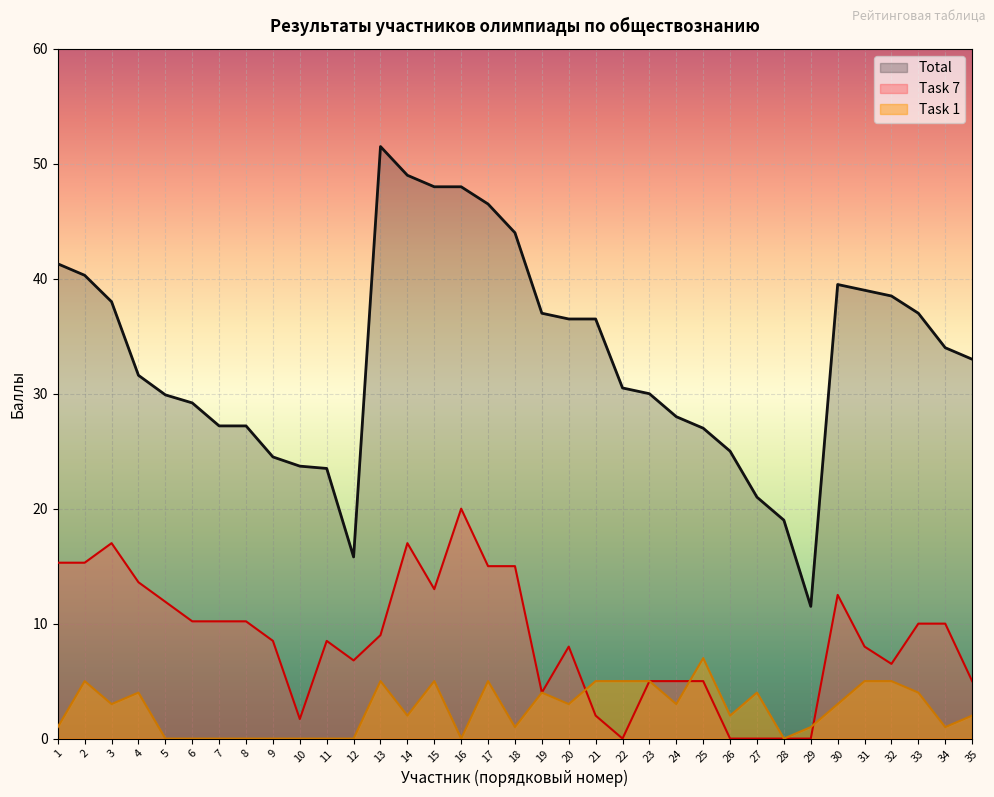

At 13, list the series in order from largest to smallest.

Total, Task 7, Task 1